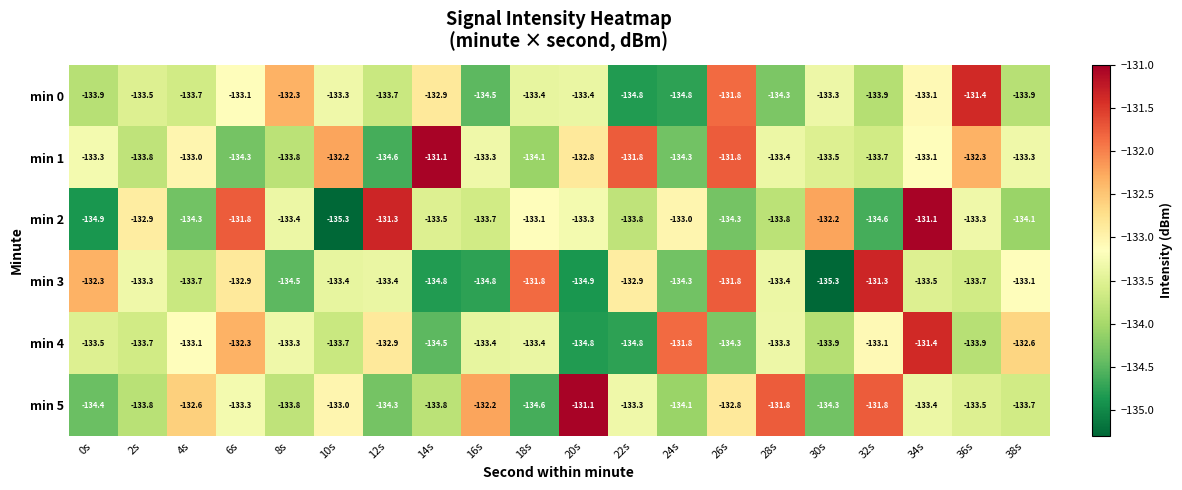

What is the total value across all series at 34s?

-795.6